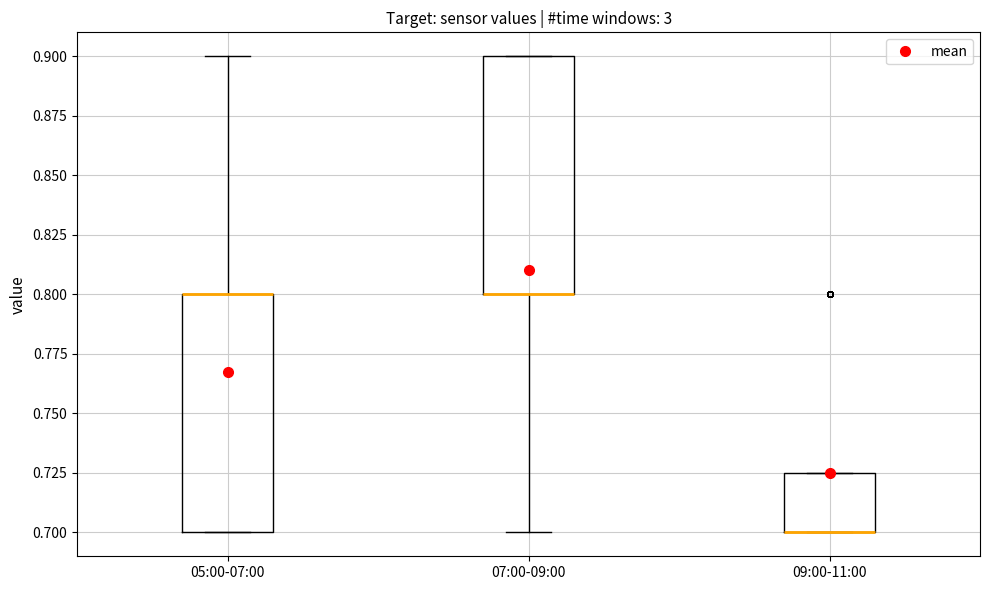

Where is the lower edge of the box for 07:00-09:00 on the y-axis? The values are not printed on the chart, so give them approximately, as read against the axis.

0.800